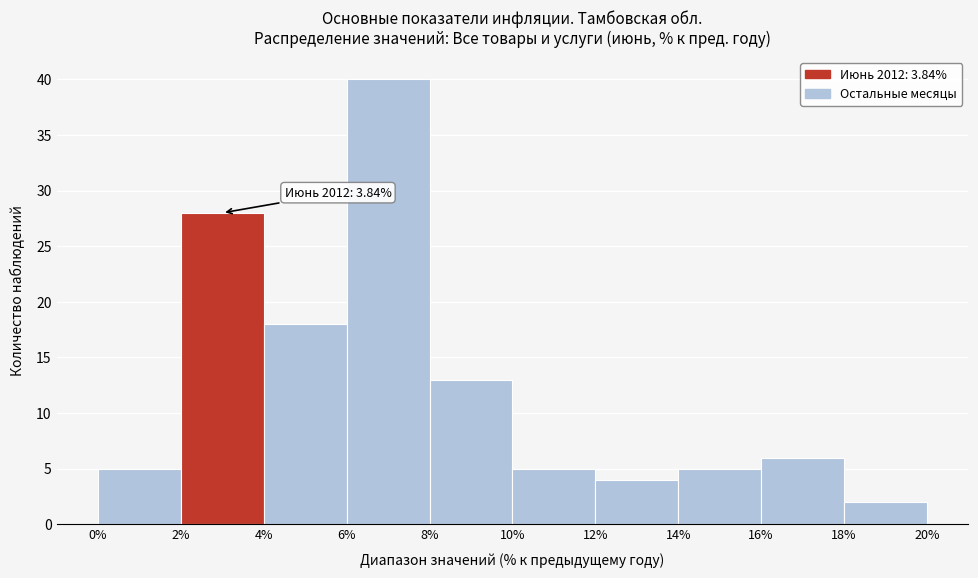

Which range on the x-axis has the tallest bar?

6% to 8%